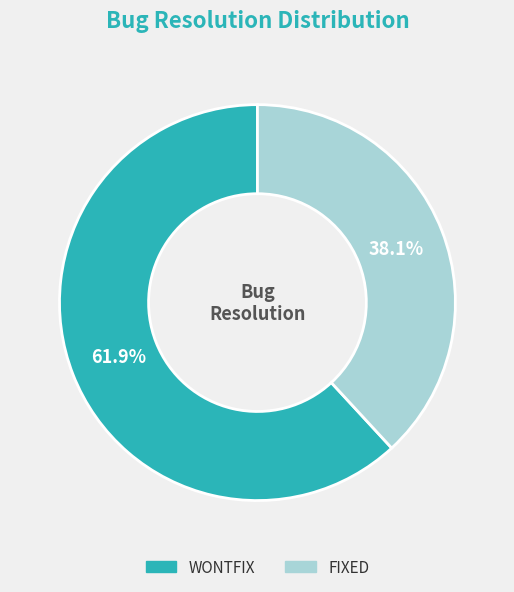

To the nearest percent, what percentage of the pie is FIXED?

38%